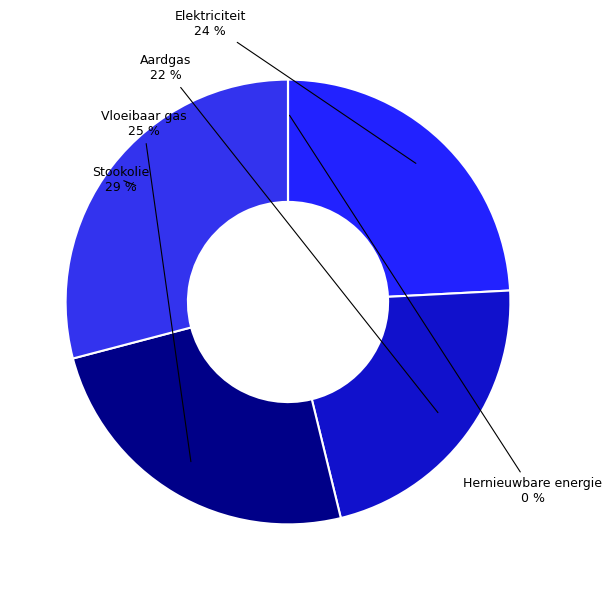

How many segments does this pie chart have?

5